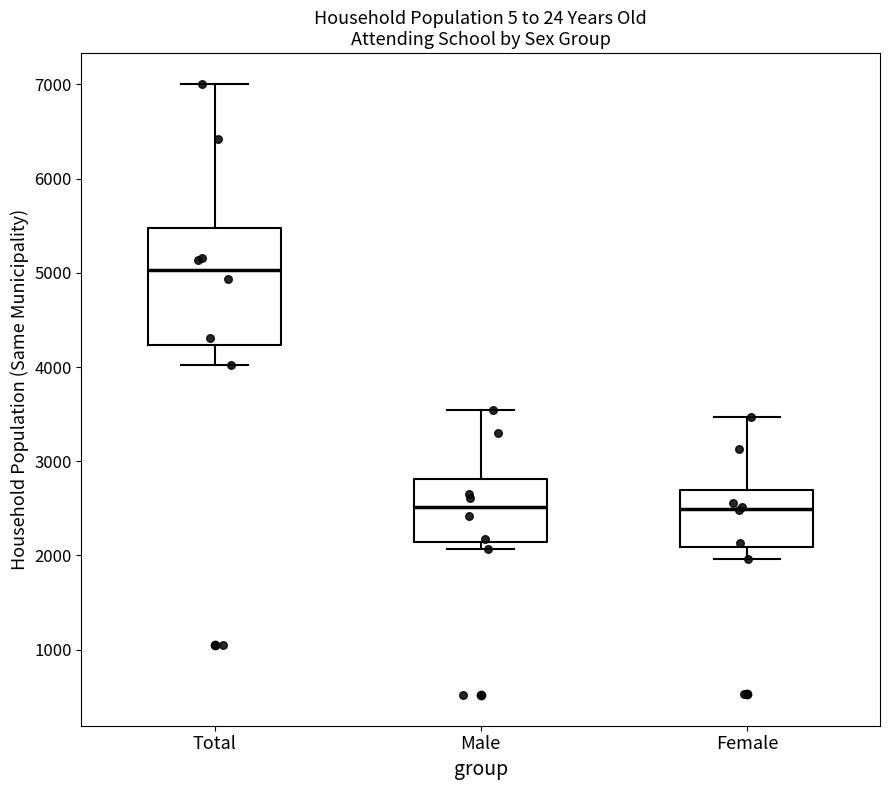

Reading left to right, transcribe this box plot: for each box, give where its median line is, the range the box spans, and where its two whiskers end, as read against the y-axis. The values are not printed on the chart, so give them approximately, as read against the axis.

Total: median 5000, box 4200 to 5500, whiskers 4000 to 7000
Male: median 2500, box 2100 to 2800, whiskers 2100 (just below the box's lower edge) to 3500
Female: median 2500, box 2100 to 2700, whiskers 2000 to 3500